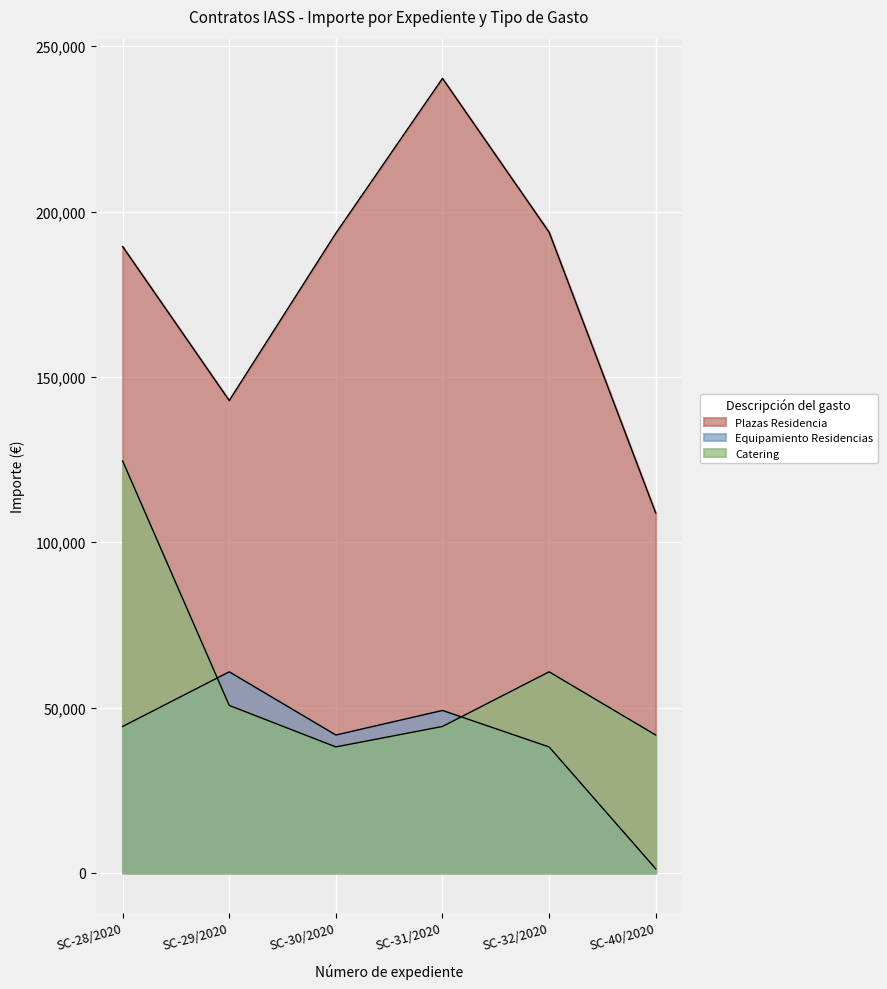

At which label does Catering first exceed 50645?

SC-28/2020